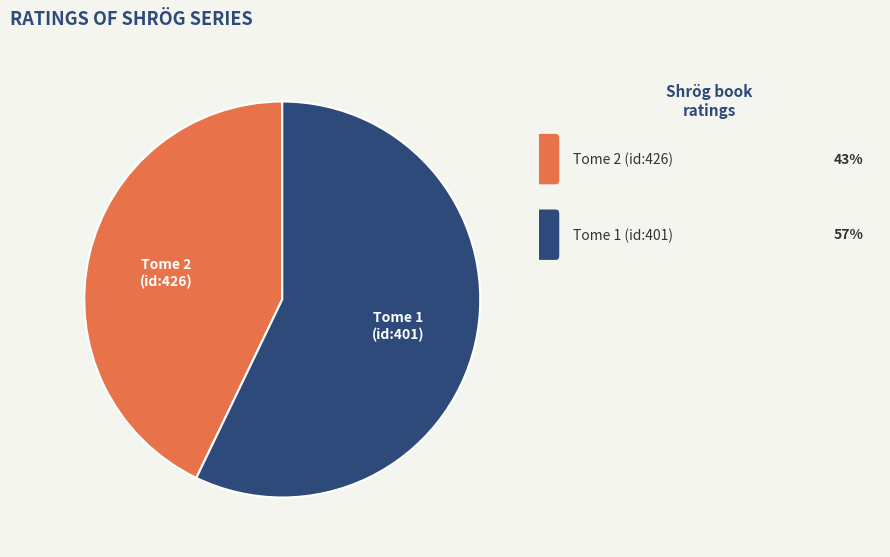

Is there a majority slice in this chart?

Yes